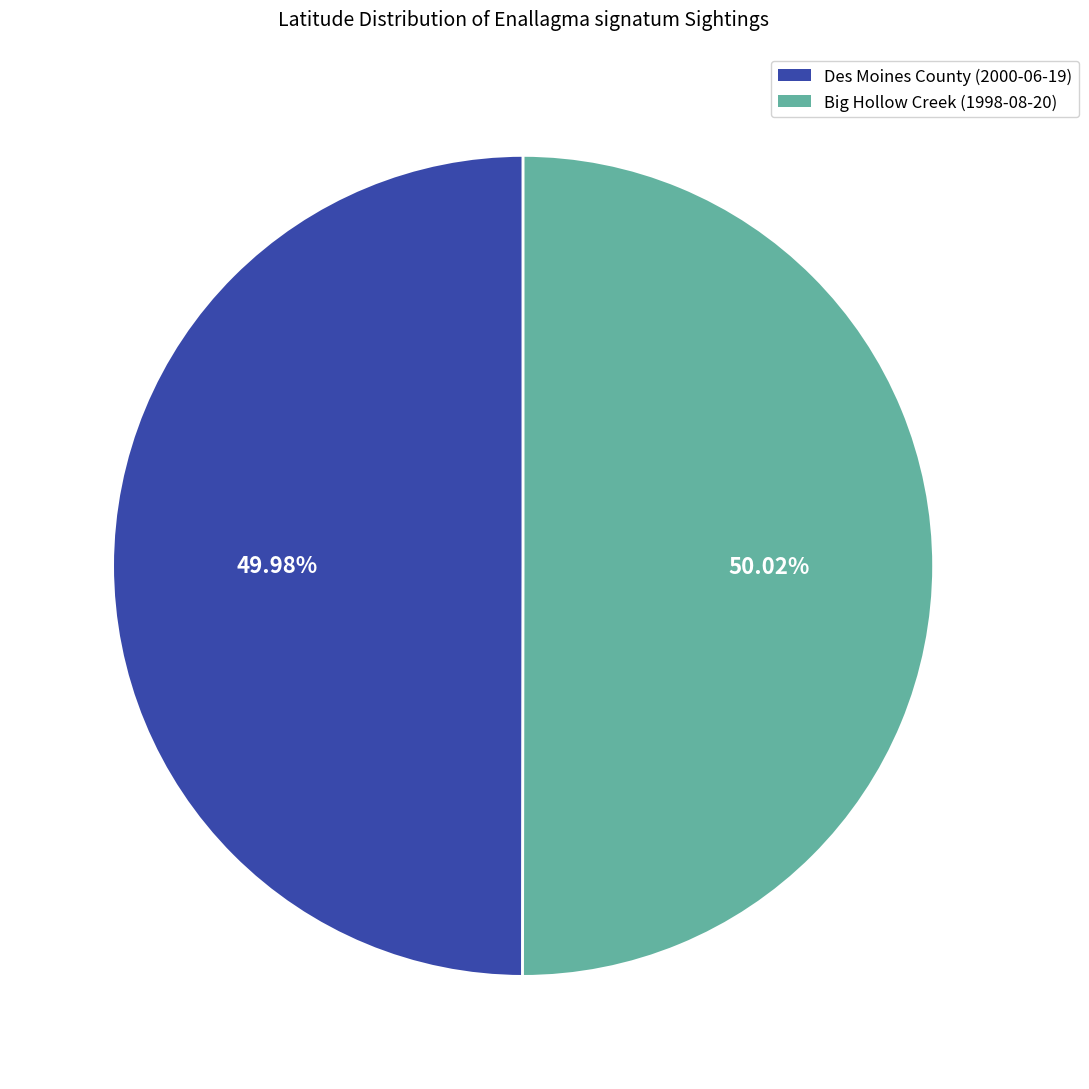

Is there a majority slice in this chart?

Yes